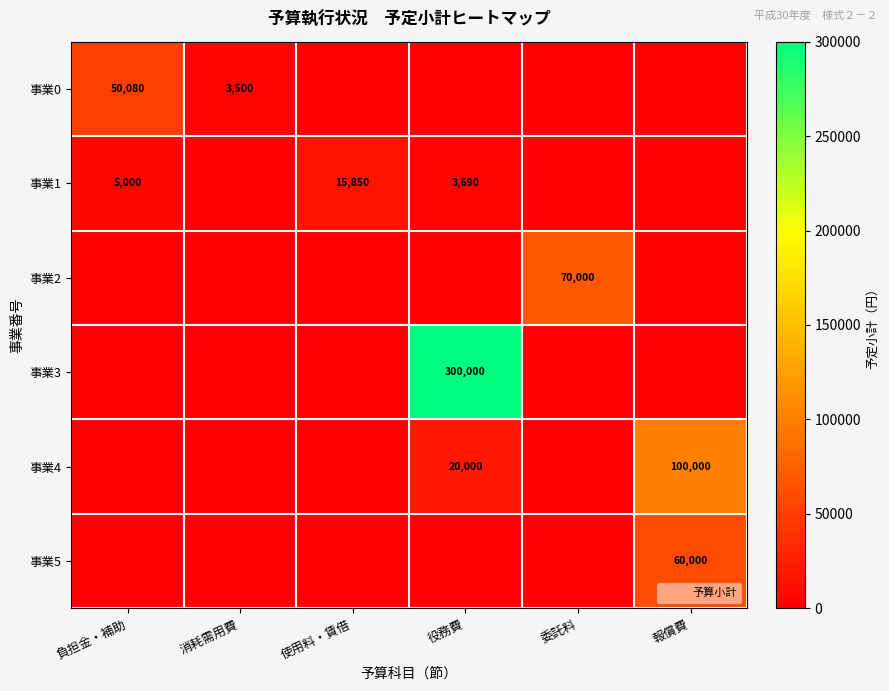

The 事業2 series shows 70000 at 委託料. True or false?

True